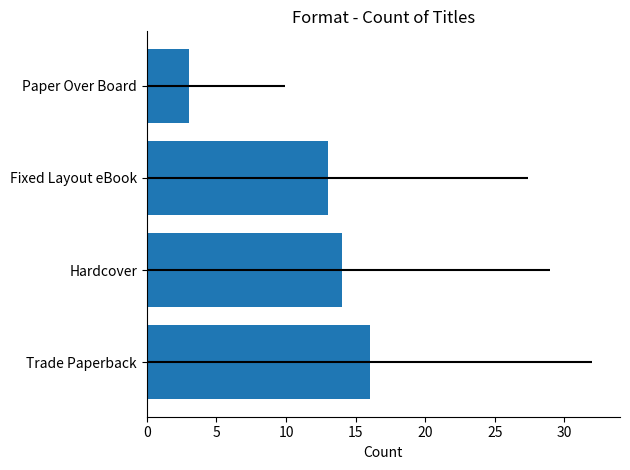

What is the difference between the maximum and minimum values?

13